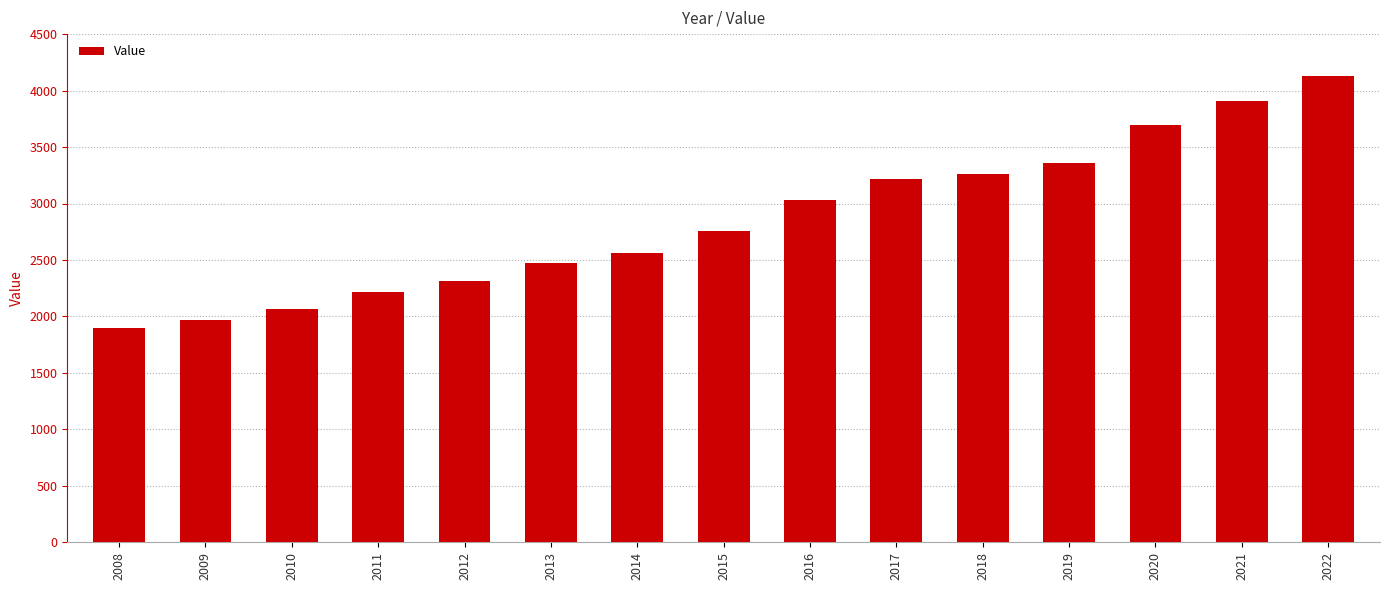

Which label corresponds to the smallest value in the chart?

2008